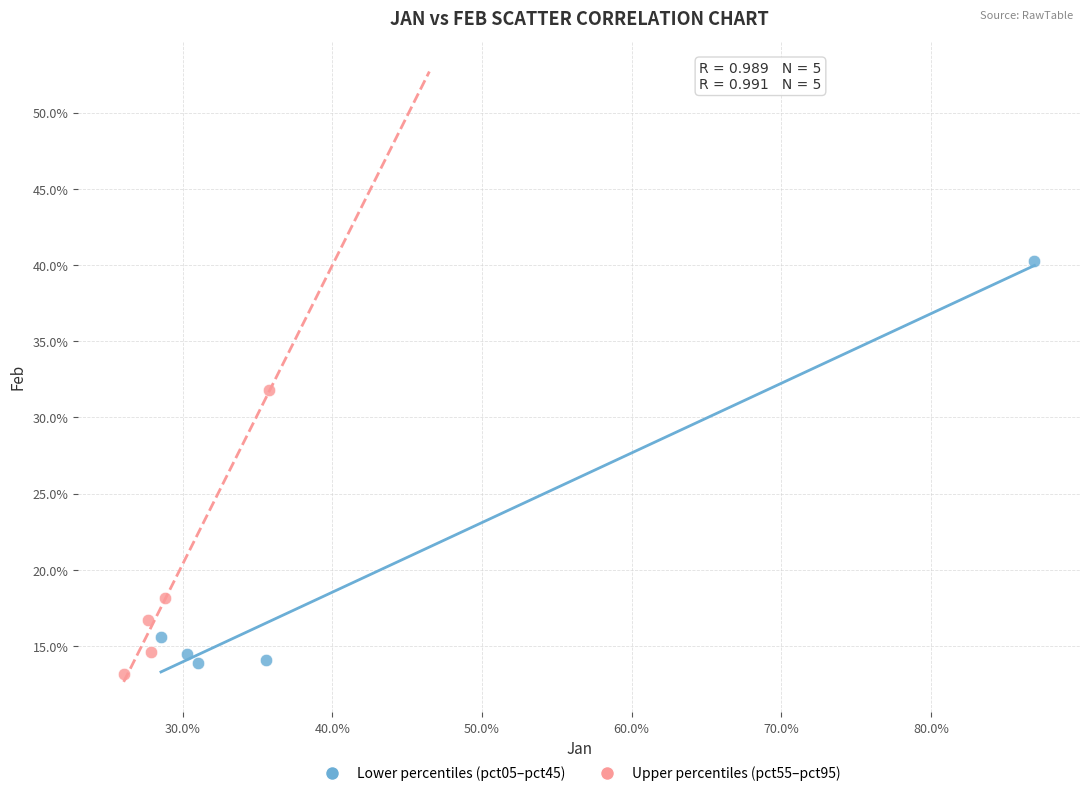

What are all the series names shown in the legend?

Lower percentiles (pct05–pct45), Upper percentiles (pct55–pct95)